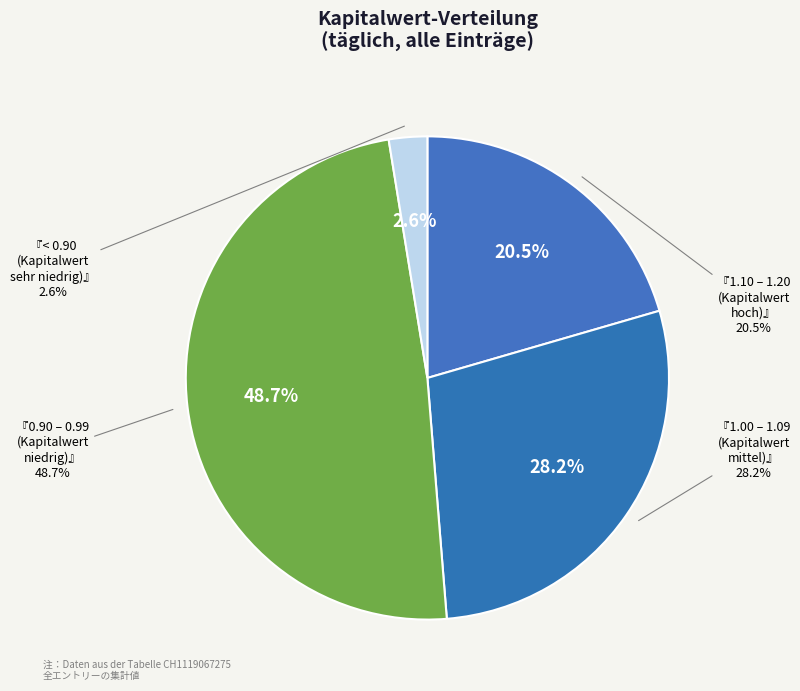

Does 2025-06-18 account for over 50% of the chart?

No